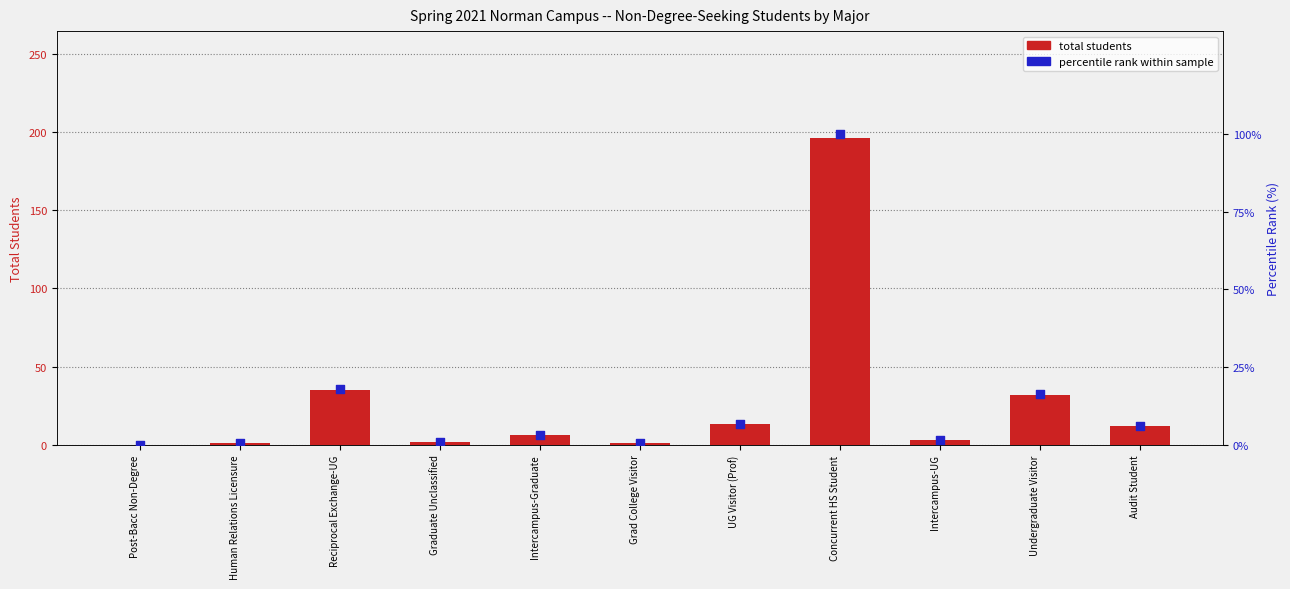

Which series reaches the minimum Y coordinate?

total students